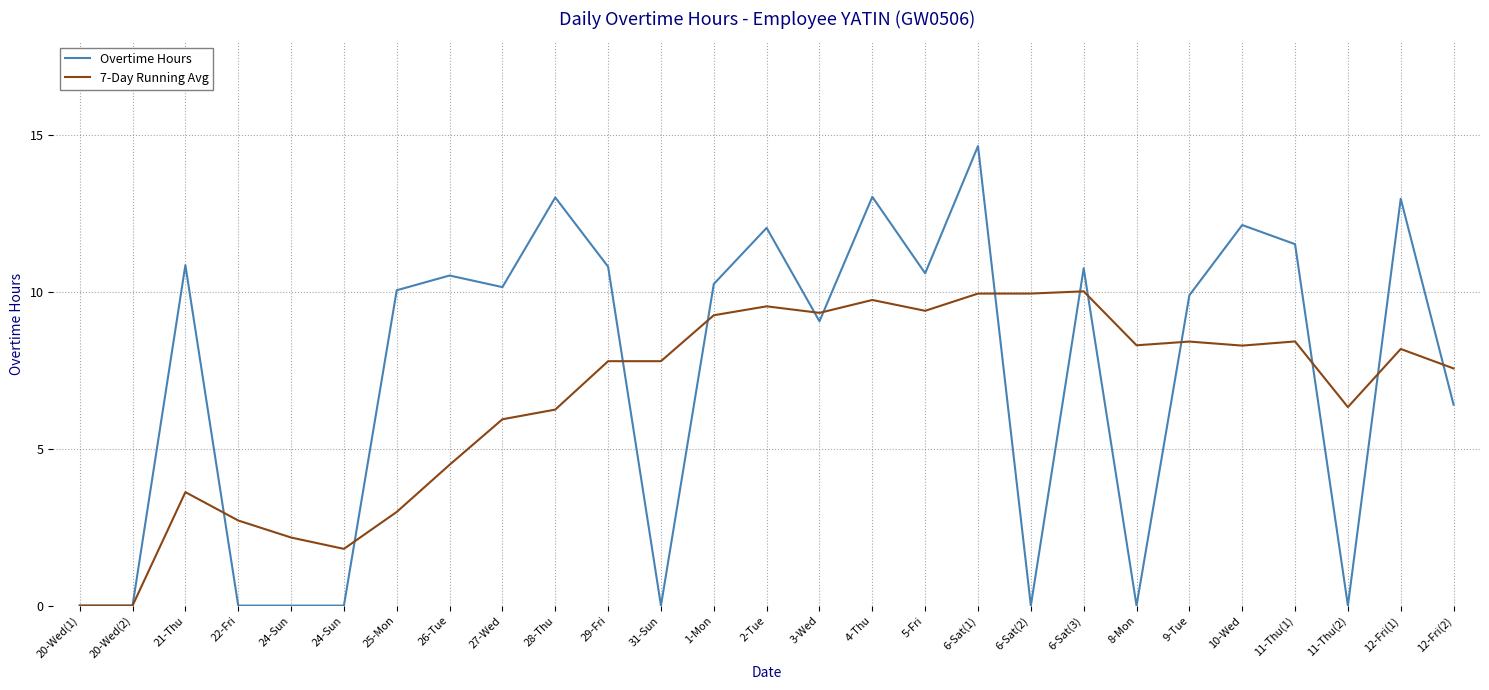

How many lines are shown in the chart?

2